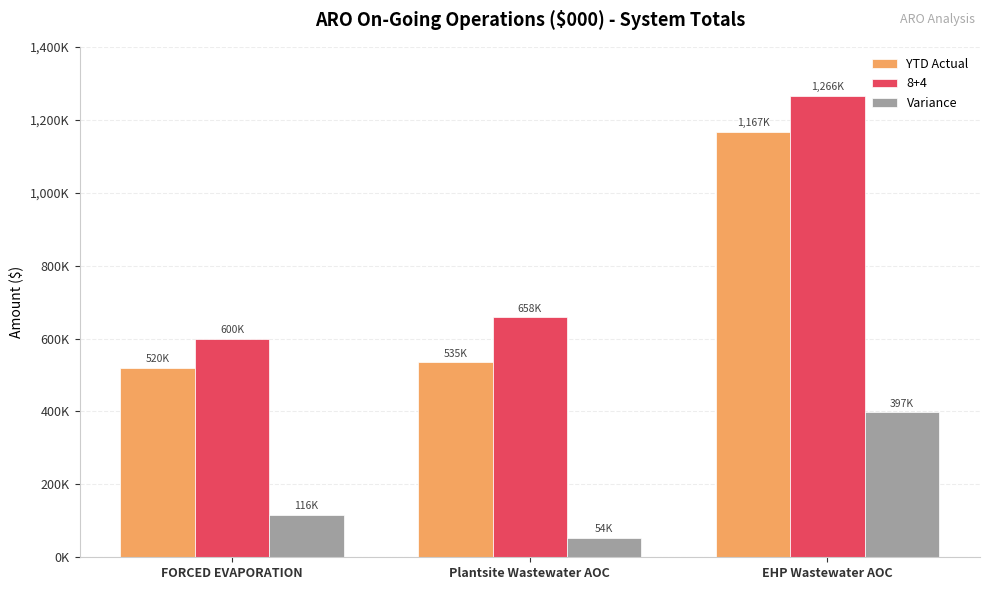

Does the chart contain stacked bars?

No